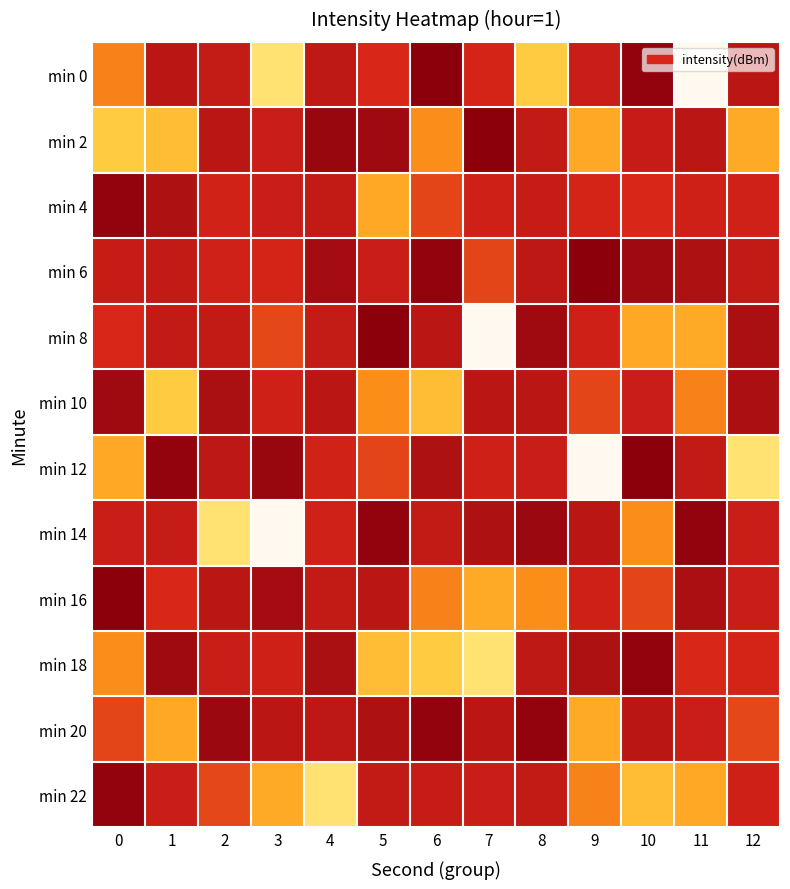

Which has a higher value, 2 or 6?

6